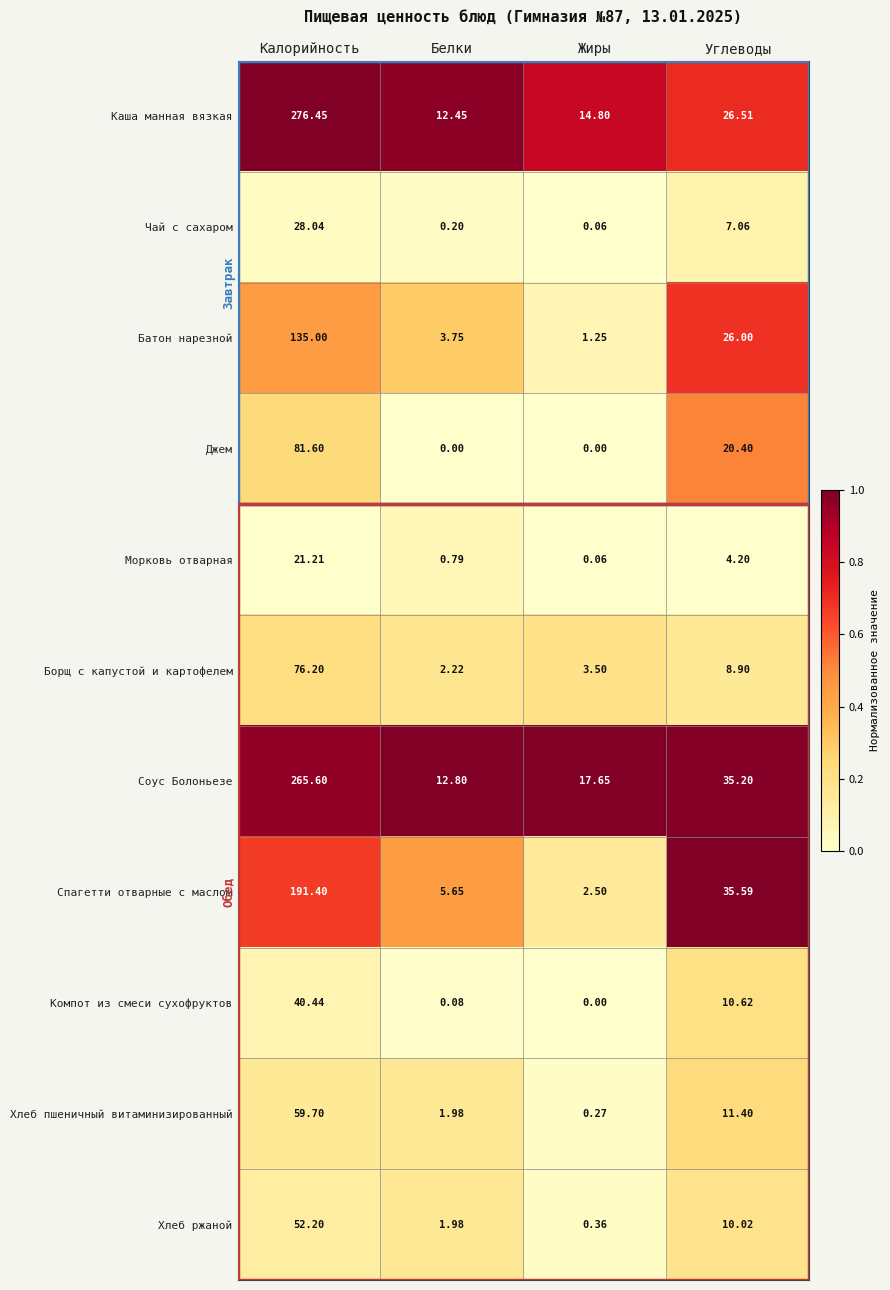

At which label does Чай с сахаром reach its minimum?

Жиры